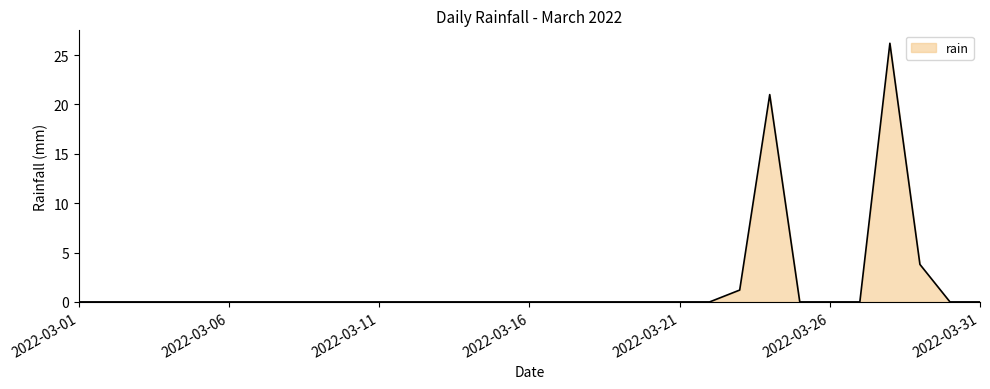

What is the difference between the maximum and minimum values?

26.2